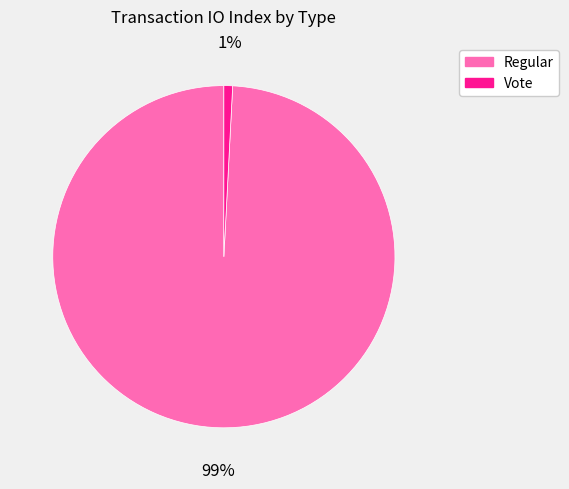

To the nearest percent, what is the difference between the Regular and Vote slice percentages?

98%